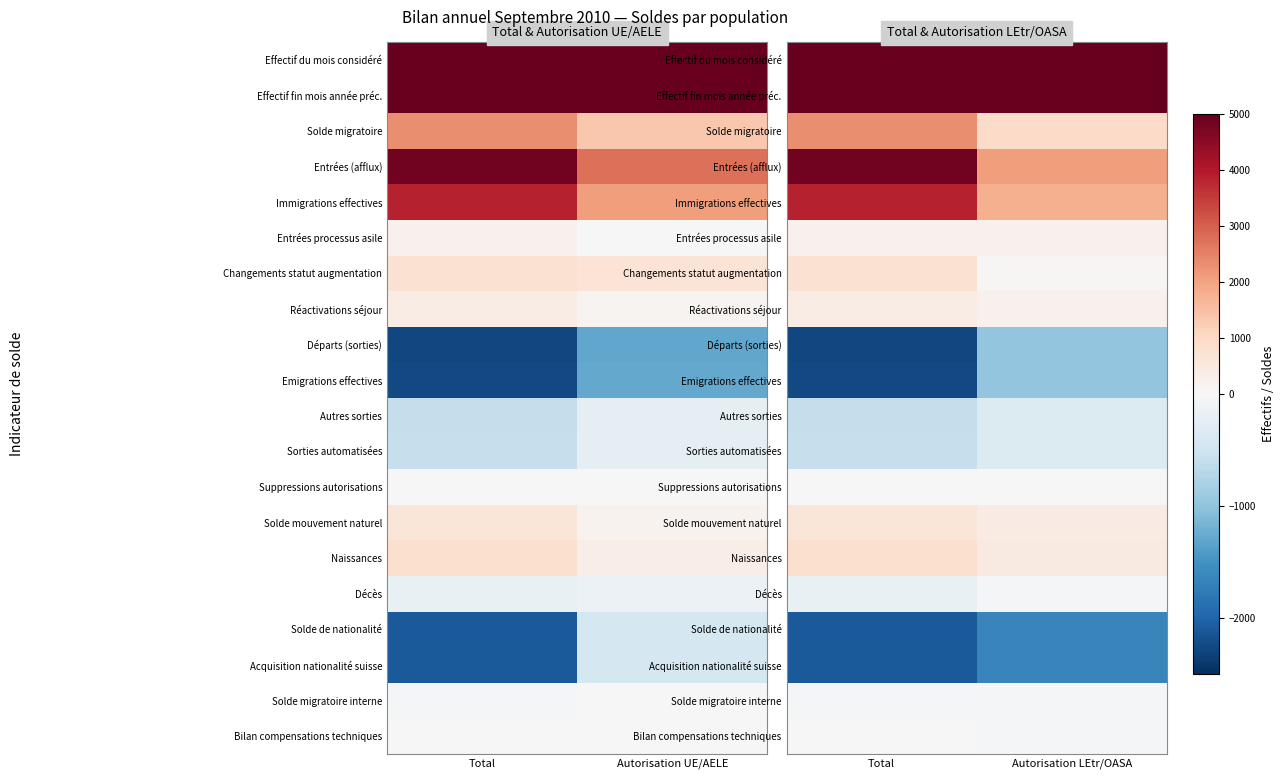

At which category is the sum across all series the highest?

Total